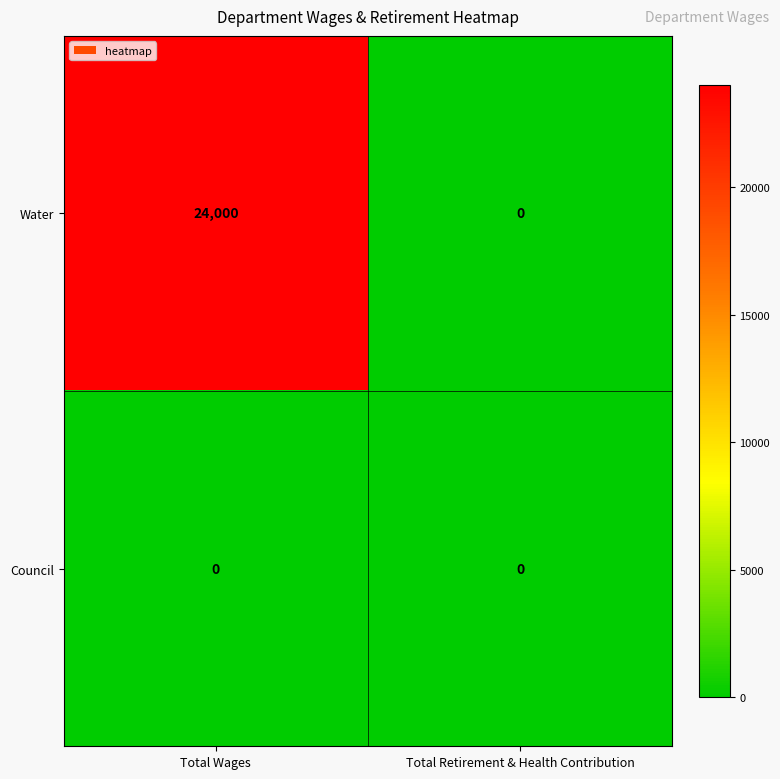

At which category is the sum across all series the highest?

Total Wages